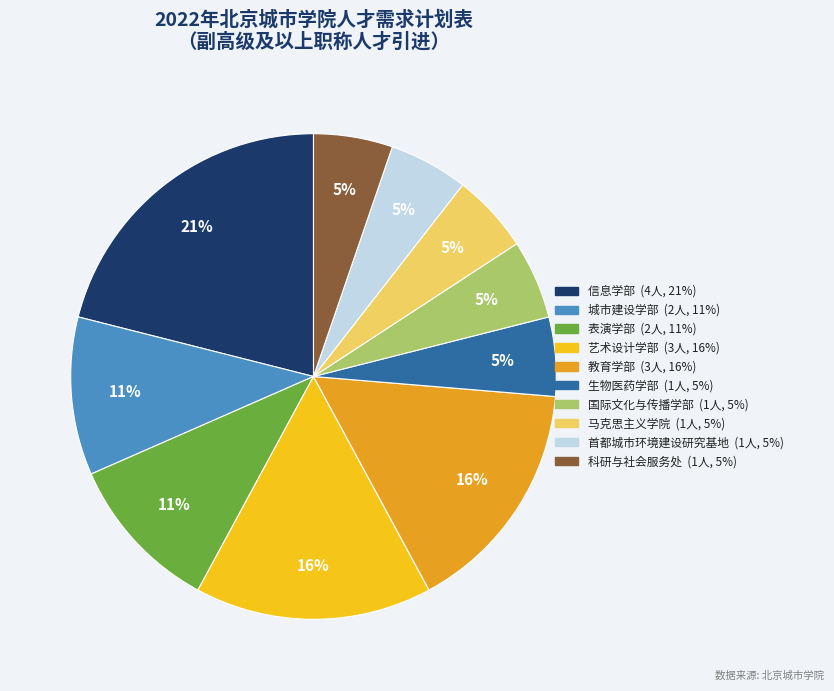

To the nearest percent, what is the difference between the 马克思主义学院 and 信息学部 slice percentages?

16%